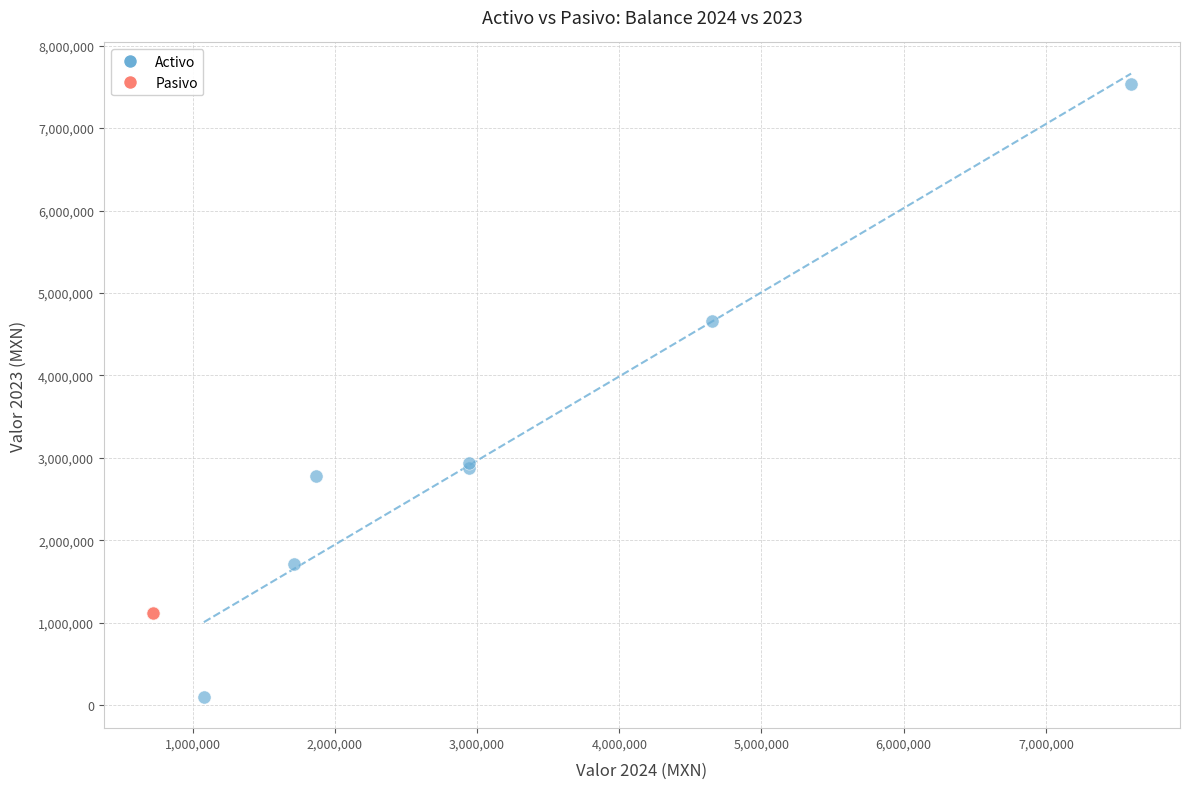

Which series contains the highest Y value?

Activo